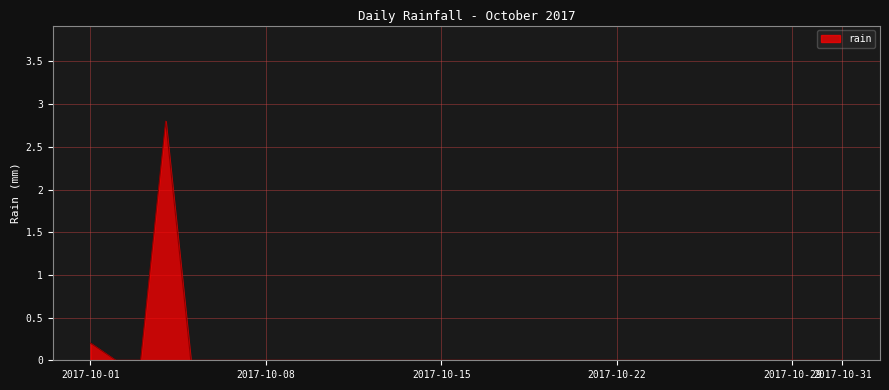

What is the greatest value displayed?

2.8